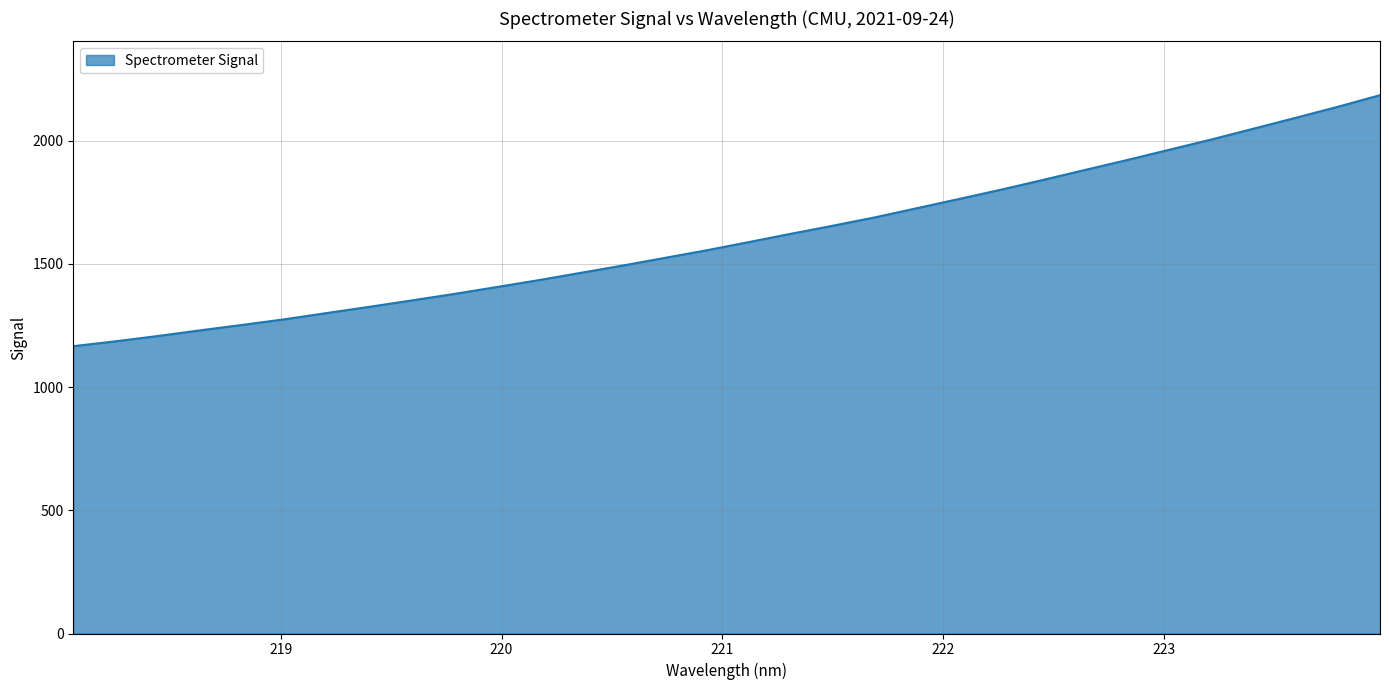

What is the difference between the maximum and minimum values?

1018.9